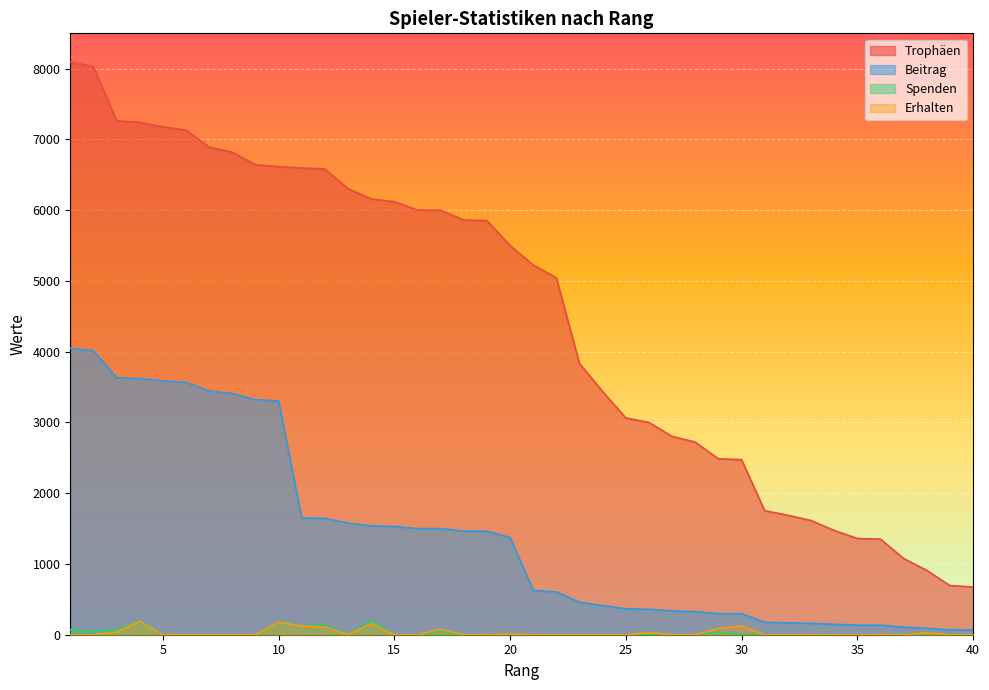

Where is the first local minimum for Erhalten?

13